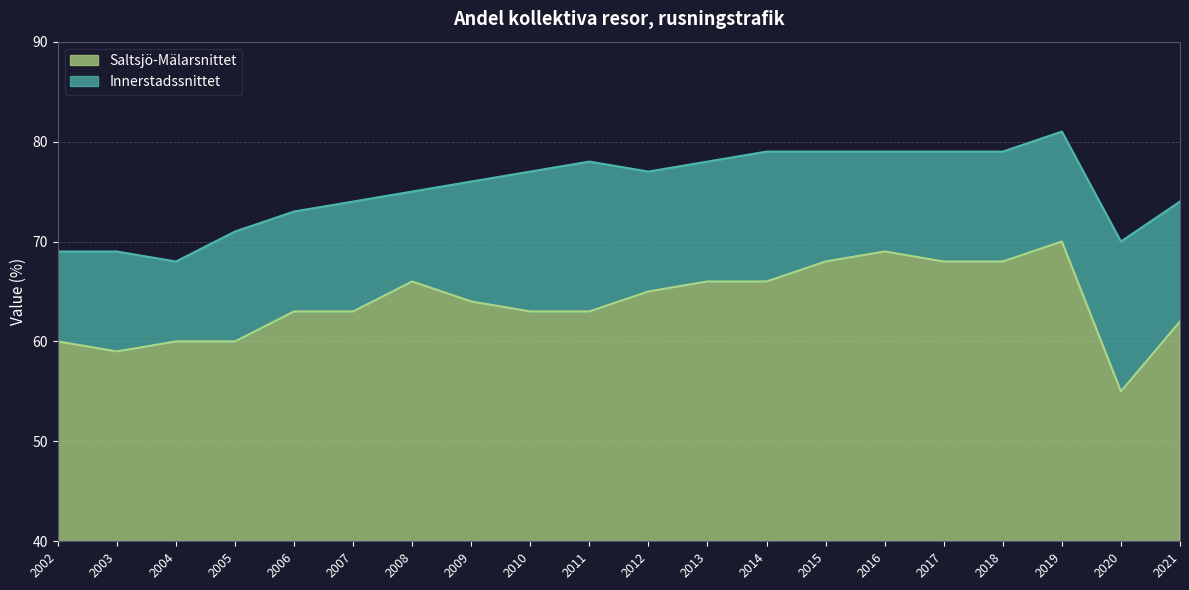

What is the difference between the highest and lowest values at 2009?

12